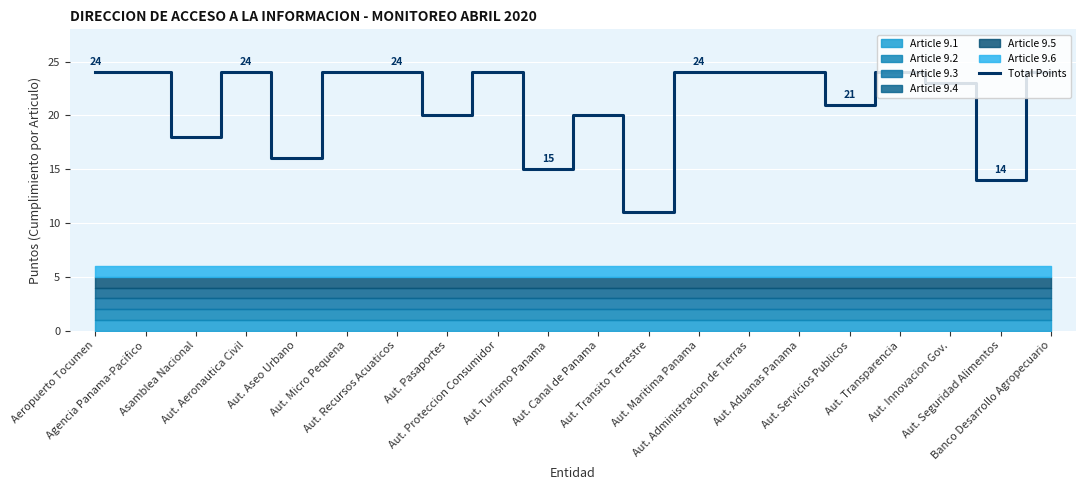

Reading right to left, extract all data points from this chart.

24	14	23	24	21	24	24	24	11	20	15	24	20	24	24	16	24	18	24	24